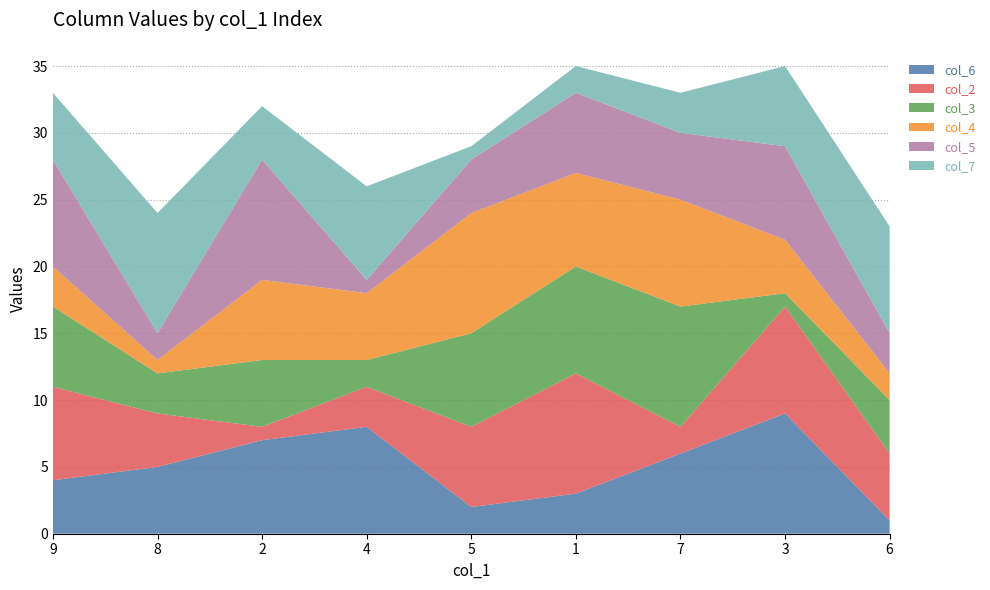

Reading left to right, what are all the values shown in this chart?

col_6: 4	5	7	8	2	3	6	9	1
col_2: 7	4	1	3	6	9	2	8	5
col_3: 6	3	5	2	7	8	9	1	4
col_4: 3	1	6	5	9	7	8	4	2
col_5: 8	2	9	1	4	6	5	7	3
col_7: 5	9	4	7	1	2	3	6	8